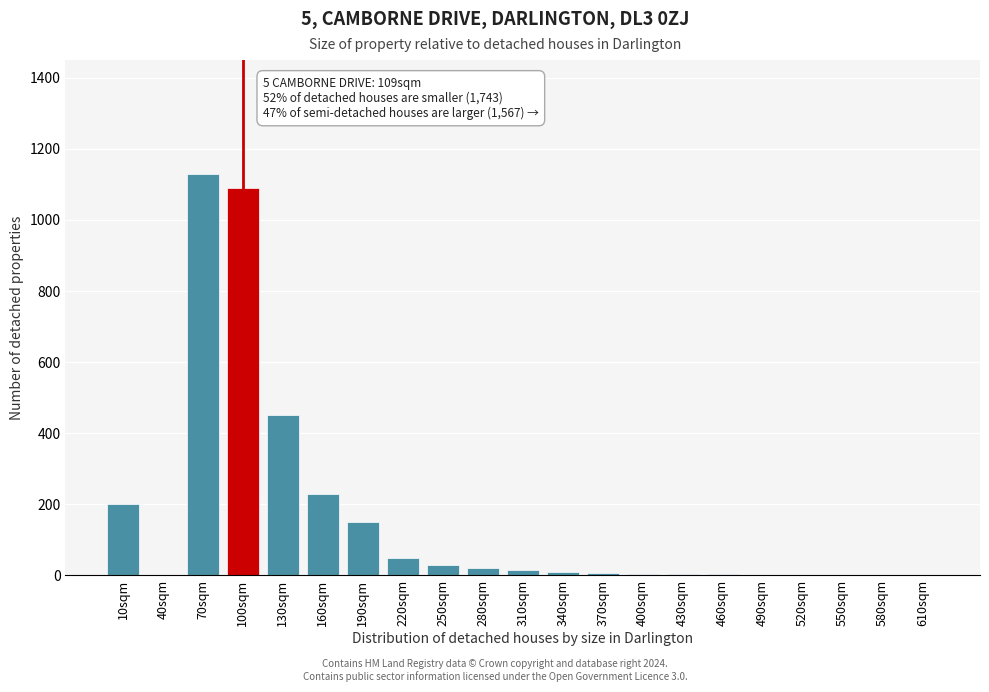

Which has a higher value, 100sqm or 40sqm?

100sqm